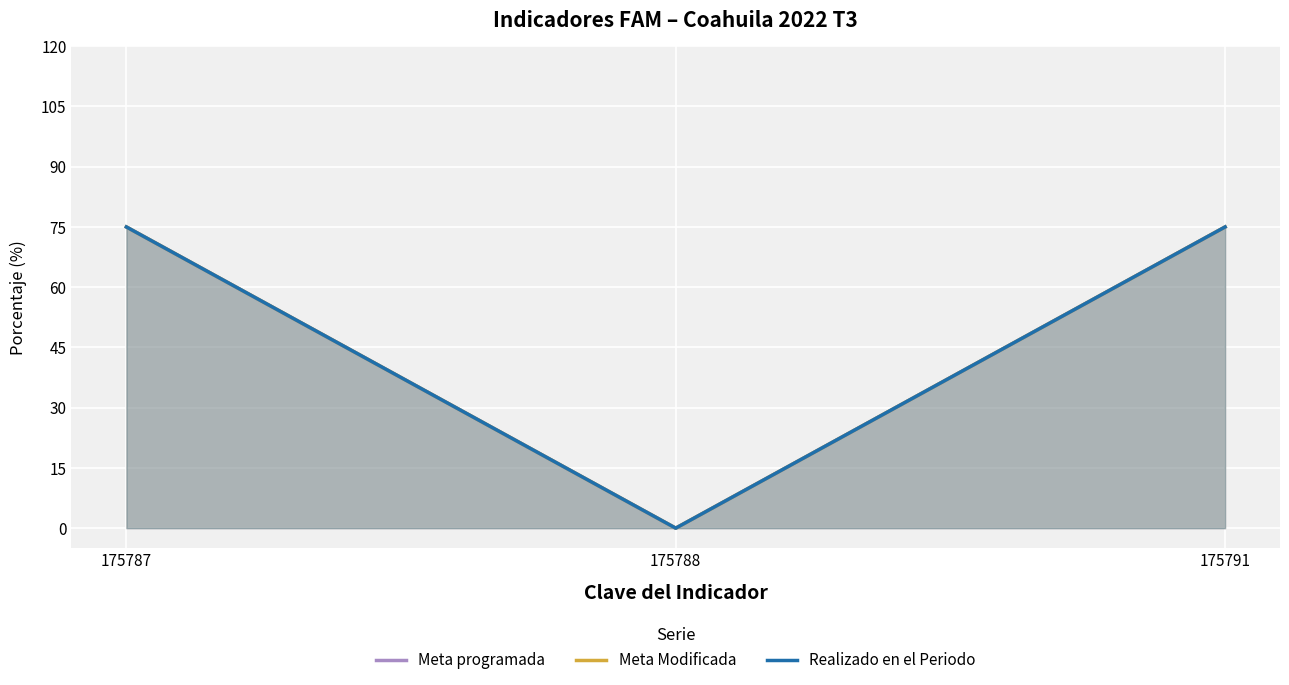

Reading left to right, list all the values displayed in this chart.

Meta programada: 175787=75.0	175788=0.0	175791=75.0
Meta Modificada: 175787=75.0	175788=0.0	175791=75.0
Realizado en el Periodo: 175787=75.0	175788=0.0	175791=75.0